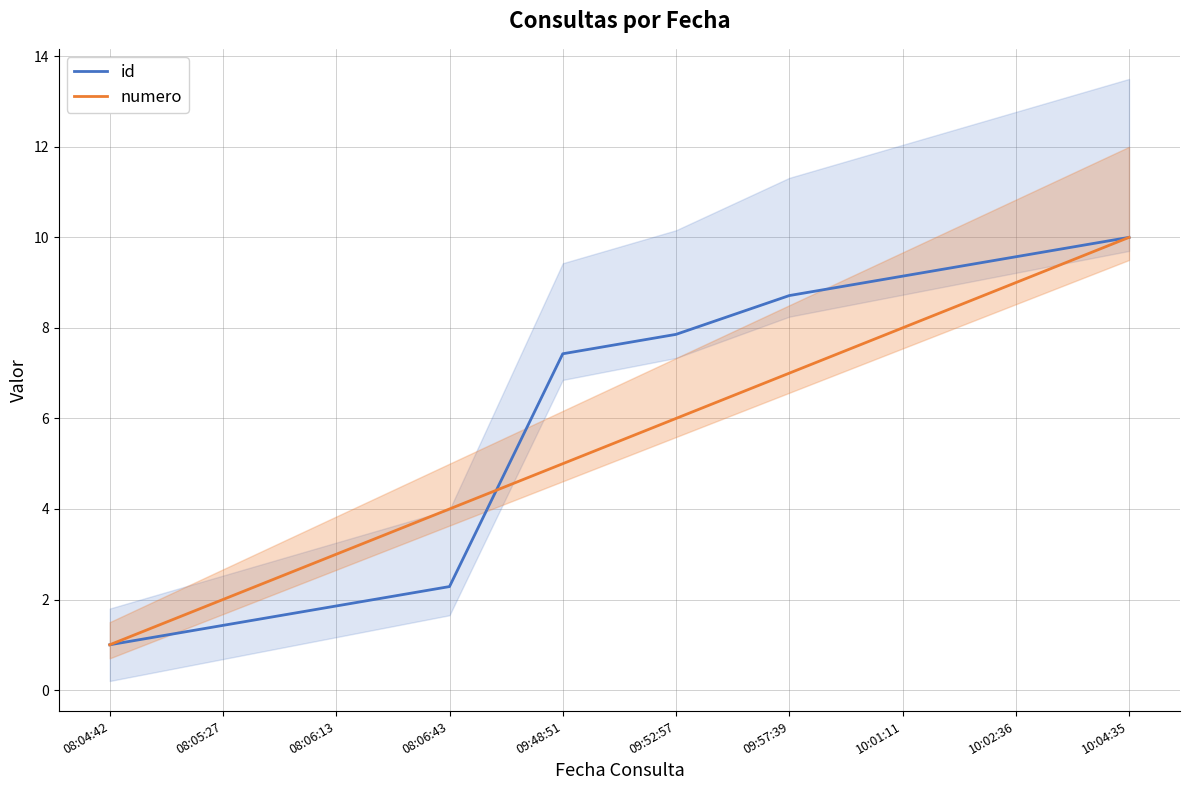

What is the difference between the maximum and minimum values in the id series?

9.0